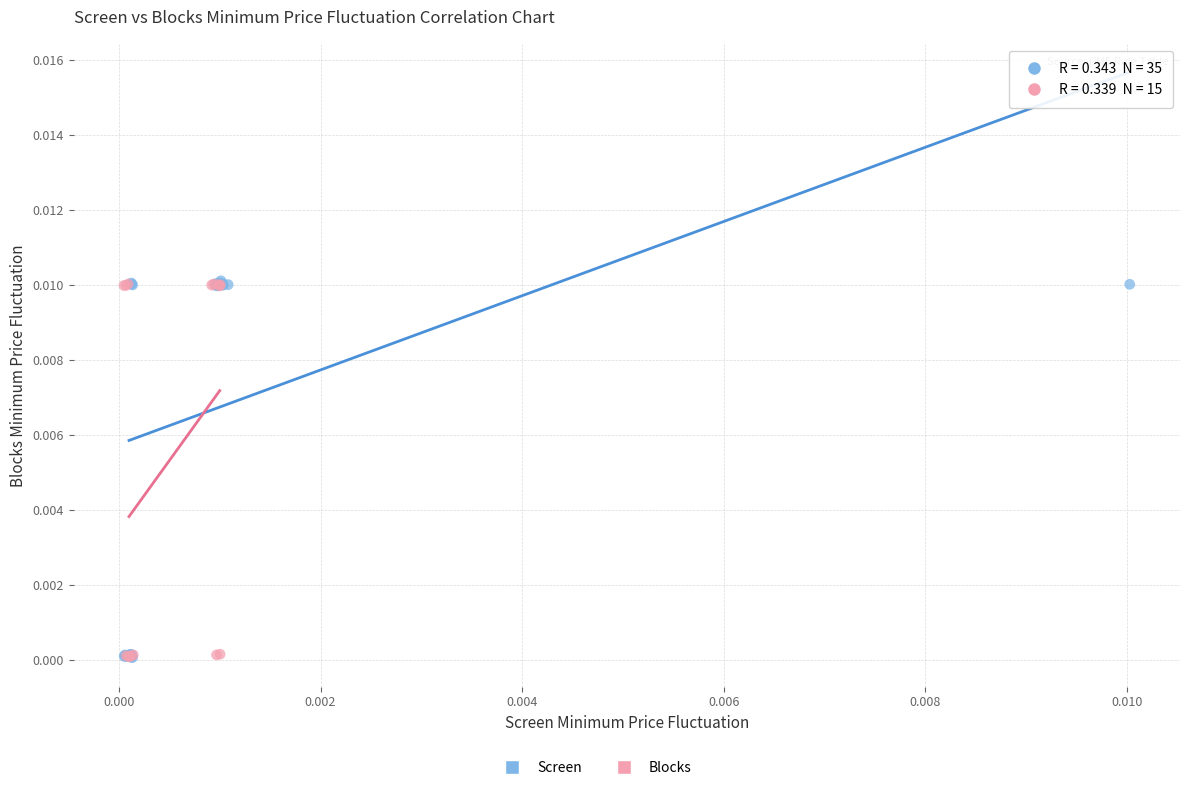

Which series has the largest Y range (max minus min)?

Screen